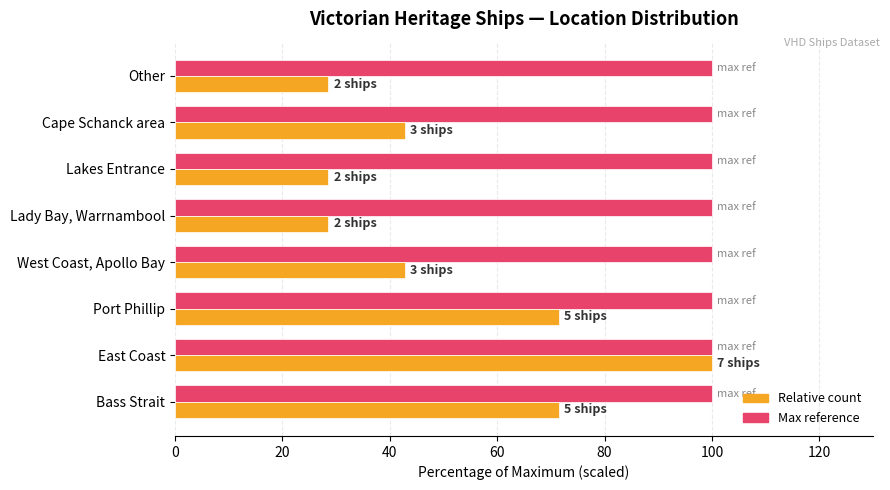

What is the greatest value displayed?

100.0